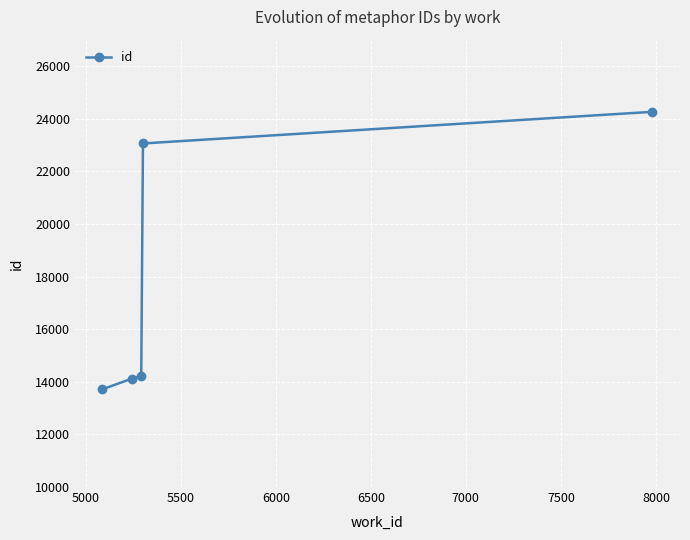

True or false: the data has more than 2 interior local peaks.

False